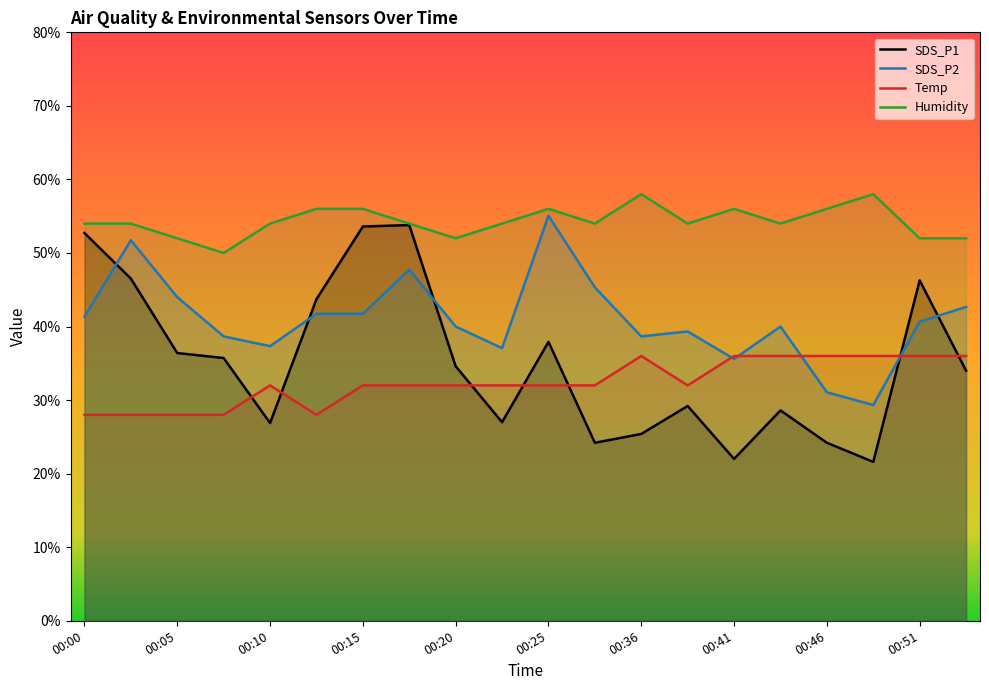

Does the chart have visible grid lines?

No